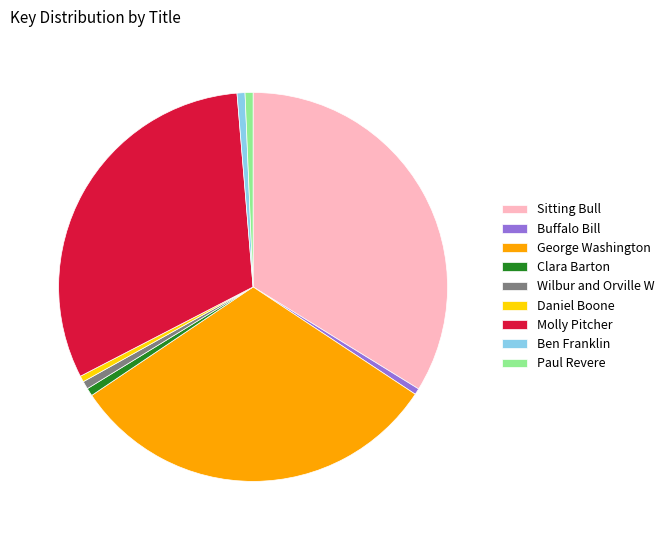

Does any single category account for the majority?

No